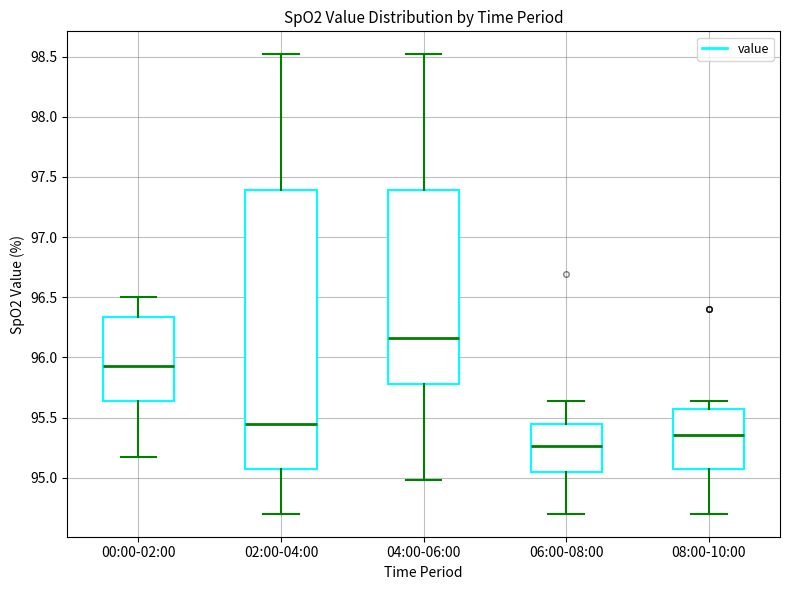

Which box has the highest median line?

04:00-06:00